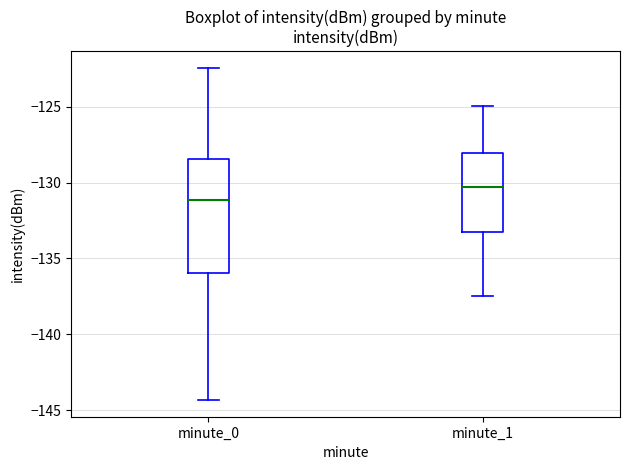

Which box has the lowest median line?

minute_0